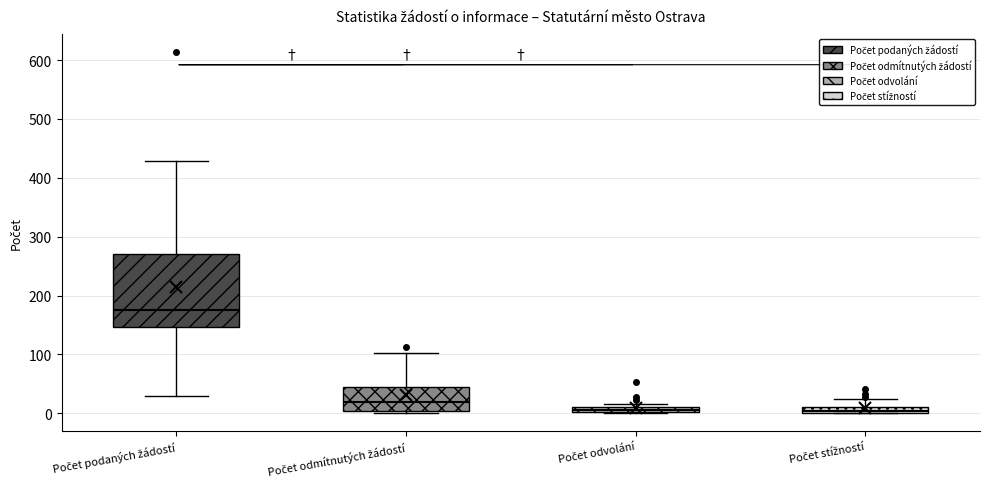

Which box has the highest median line?

Počet podaných žádostí